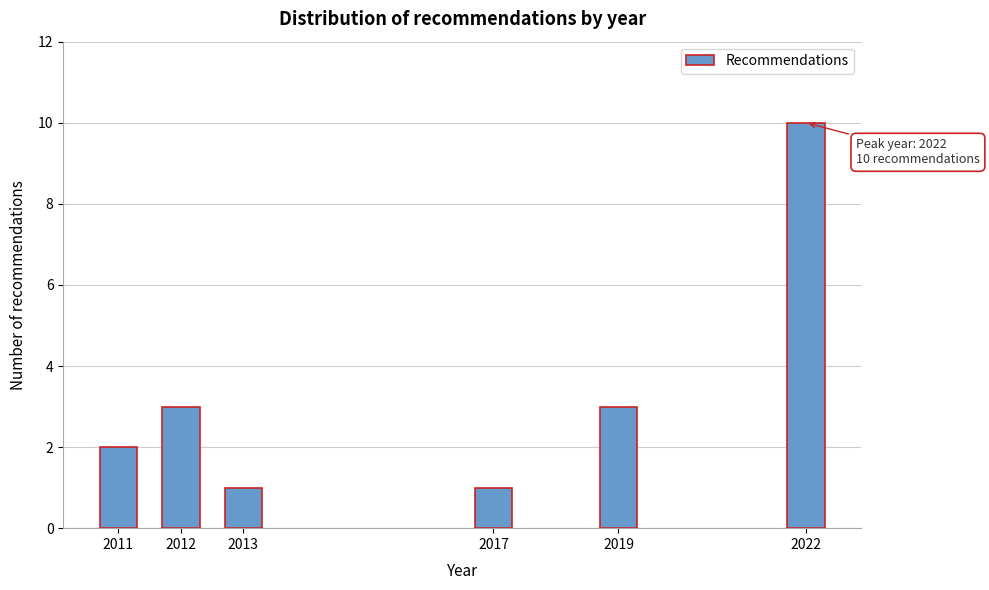

Reading right to left, extract all data points from this chart.

2022=10	2019=3	2017=1	2013=1	2012=3	2011=2